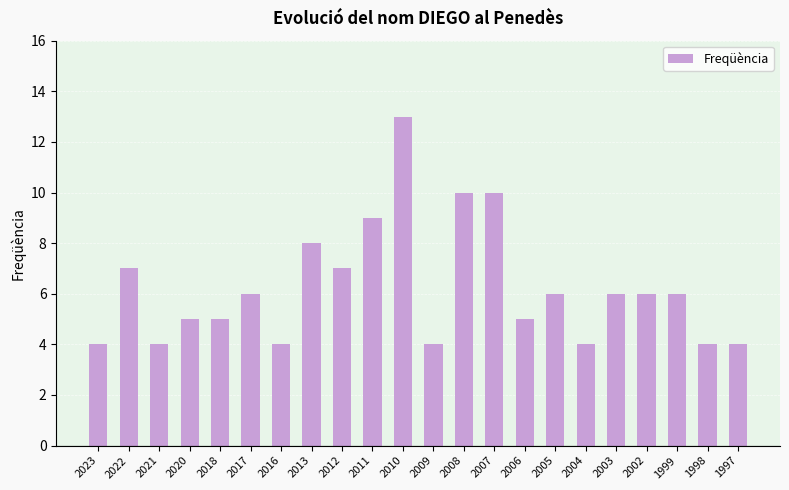

At which label is the value closest to 8?

2013